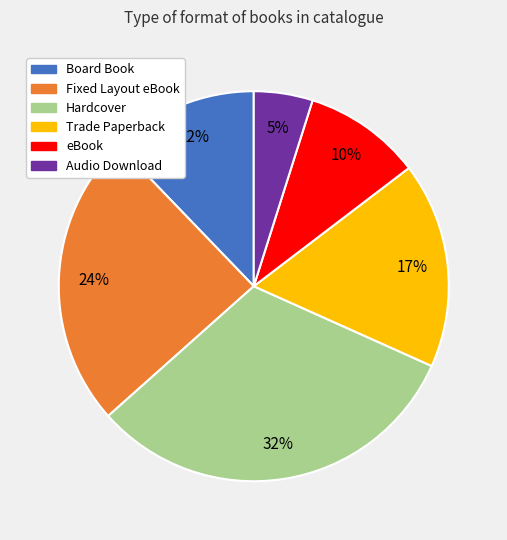

True or false: Hardcover accounts for 47% of the total.

False